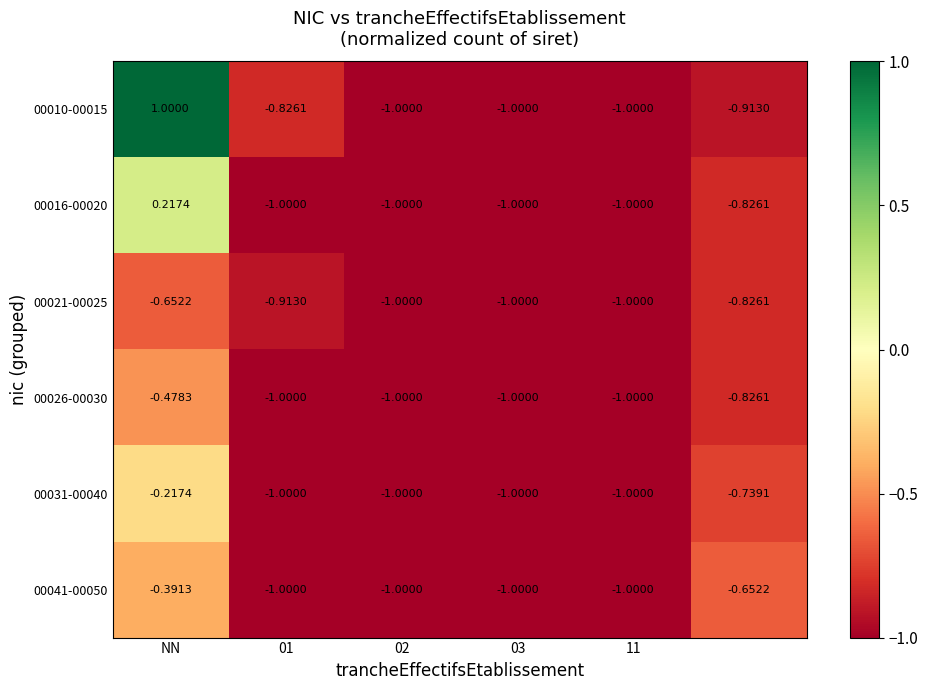

Count the number of data series in this chart.

6